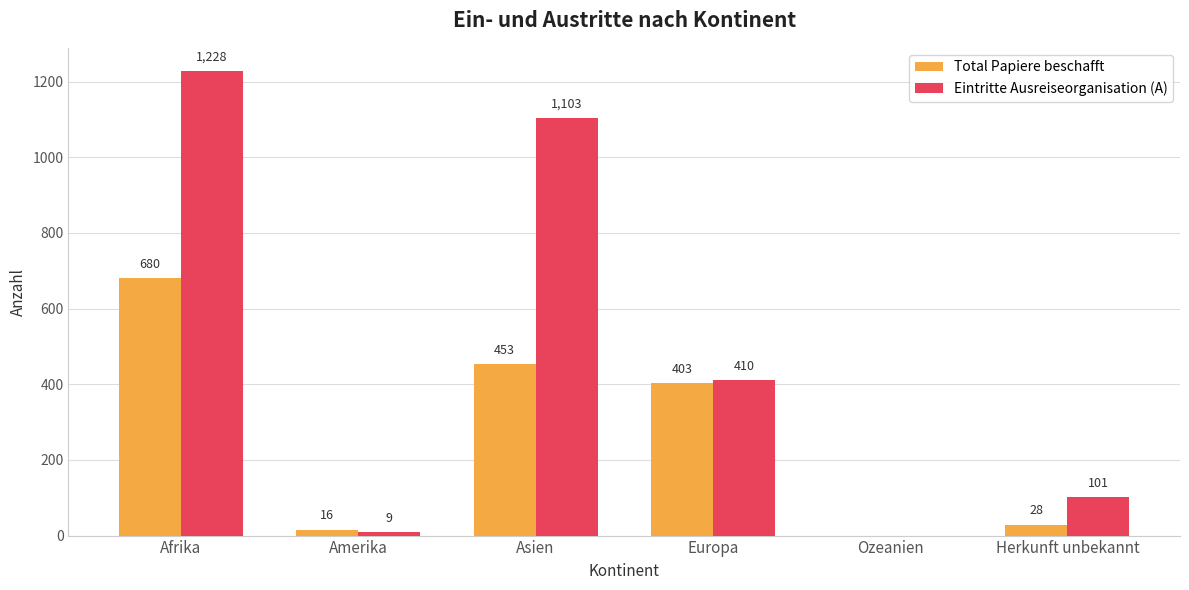

What are all the series names shown in the legend?

Total Papiere beschafft, Eintritte Ausreiseorganisation (A)